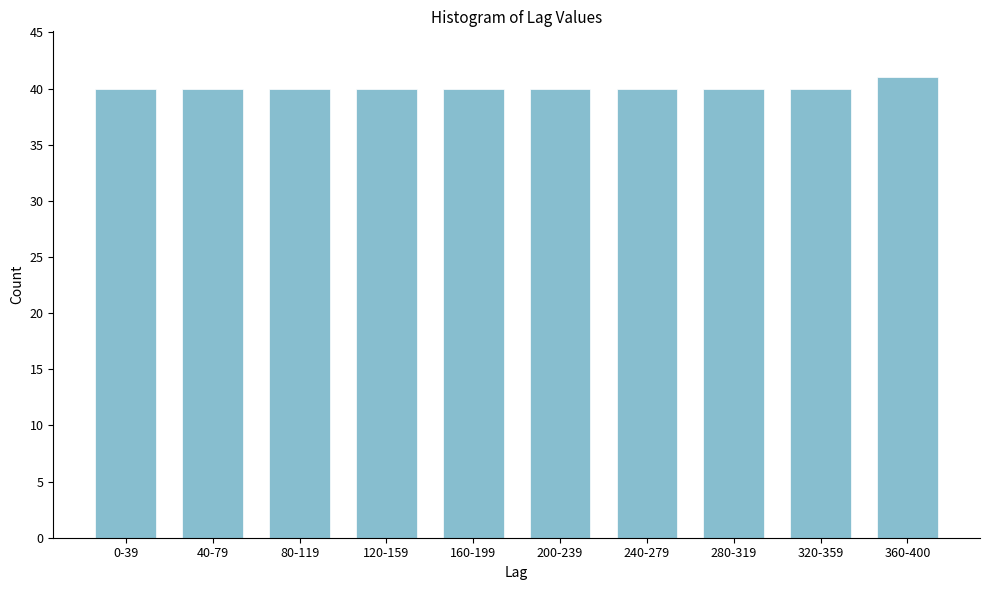

Reading right to left, list all the values displayed in this chart.

360-400=41	320-359=40	280-319=40	240-279=40	200-239=40	160-199=40	120-159=40	80-119=40	40-79=40	0-39=40